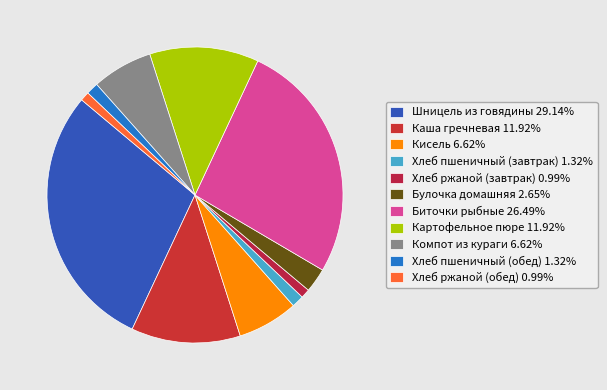

What percentage is the Шницель из говядины slice, to the nearest percent?

29%